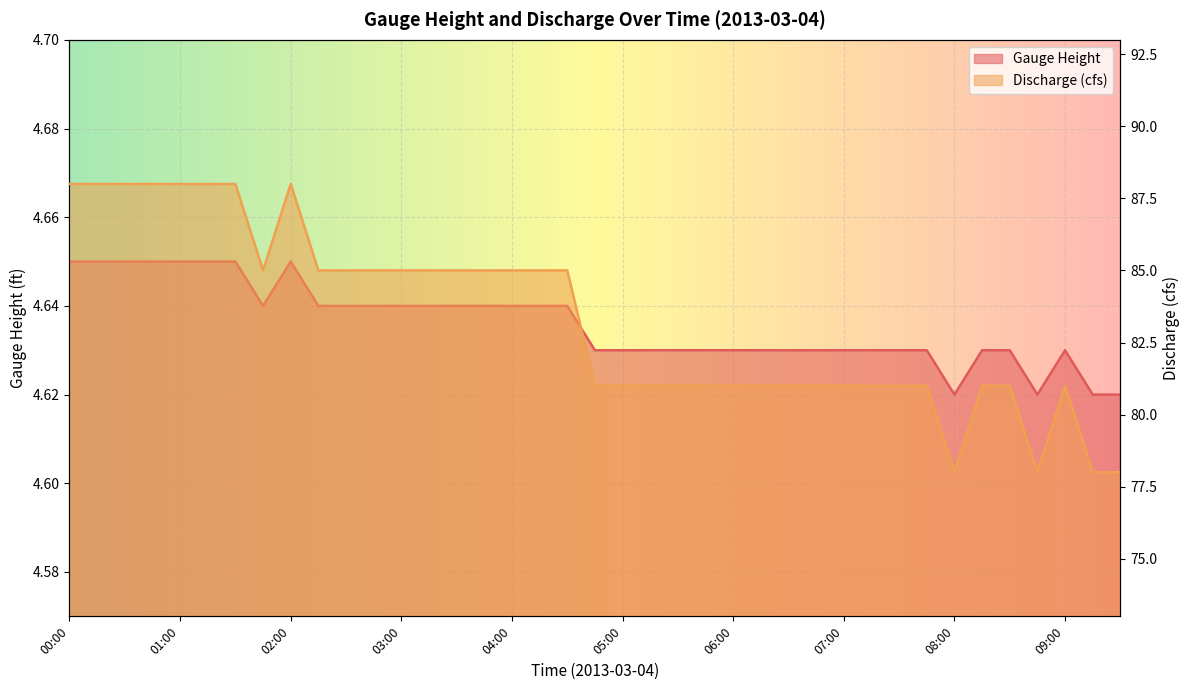

Rank the categories by Discharge (cubic feet per second) value from lowest to highest.

08:00, 08:45, 09:15, 09:30, 04:45, 05:00, 05:15, 05:30, 05:45, 06:00, 06:15, 06:30, 06:45, 07:00, 07:15, 07:30, 07:45, 08:15, 08:30, 09:00, 01:45, 02:15, 02:30, 02:45, 03:00, 03:15, 03:30, 03:45, 04:00, 04:15, 04:30, 00:00, 00:15, 00:30, 00:45, 01:00, 01:15, 01:30, 02:00